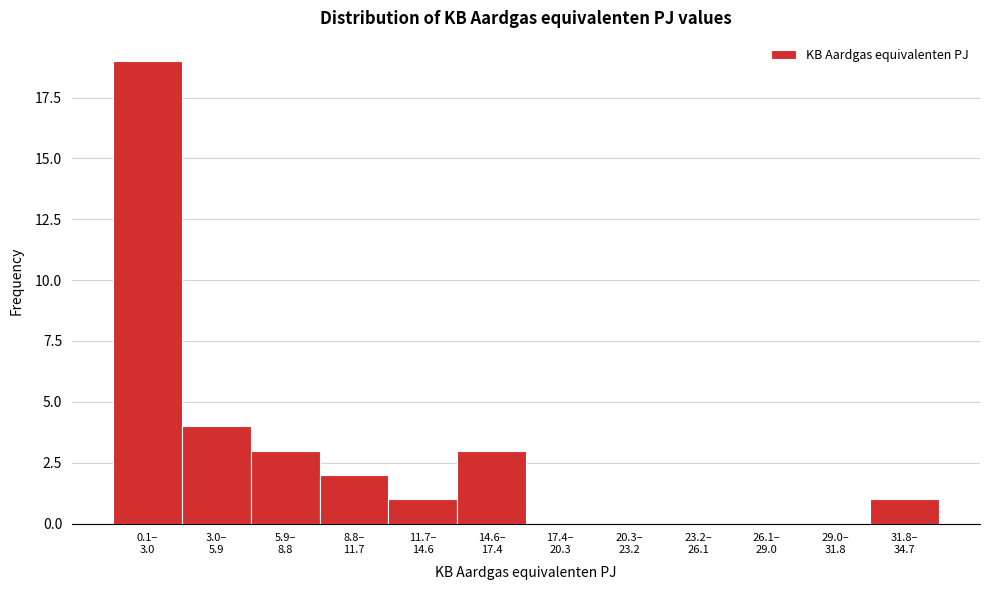

What is the maximum value shown in the chart?

19